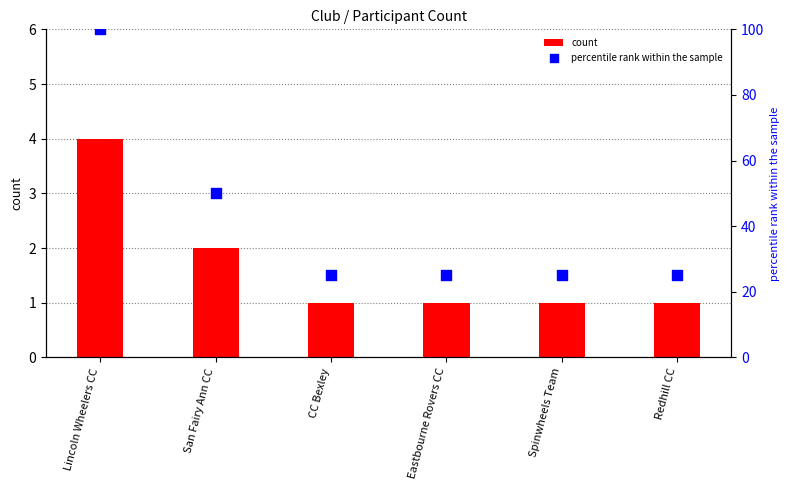

Which series contains the lowest Y value?

count